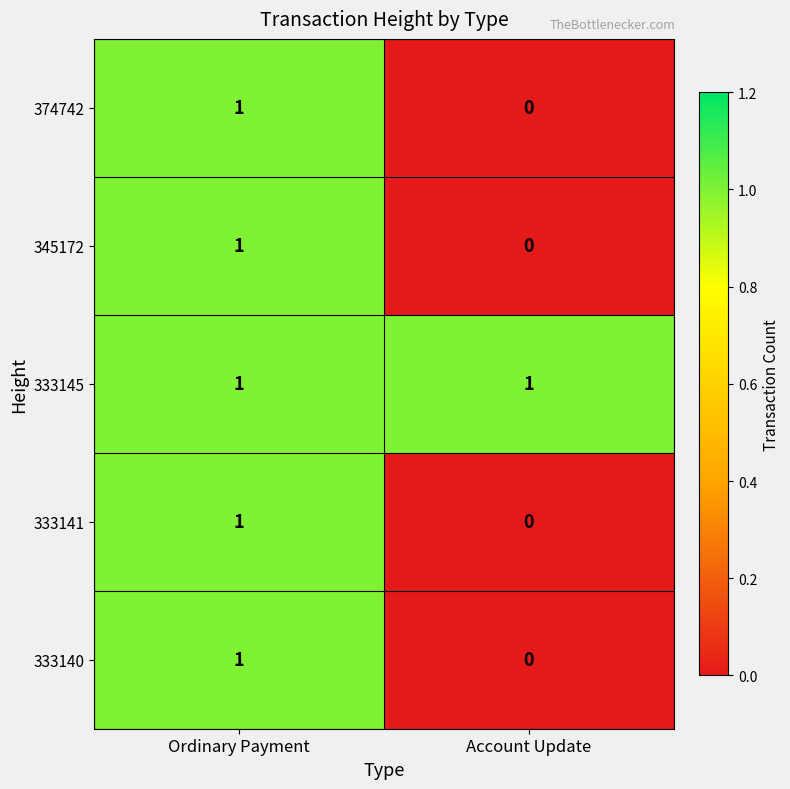

The value of 345172 at Ordinary Payment is 1. True or false?

True